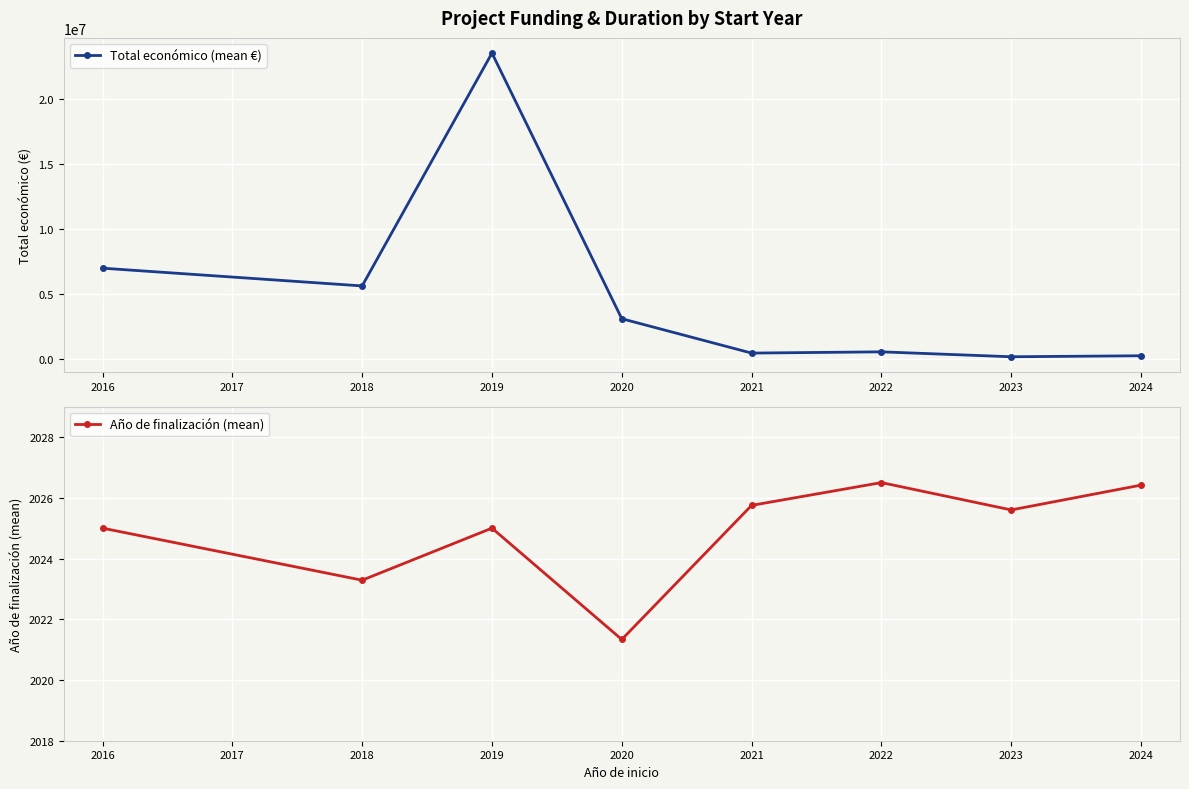

What is the sum of all Año de finalización (mean) values?

16198.9